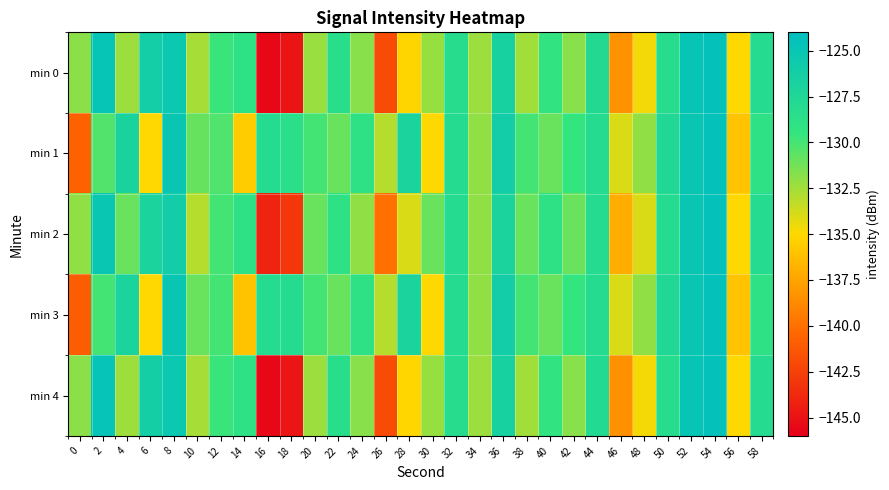

At which category is the sum across all series the highest?

54